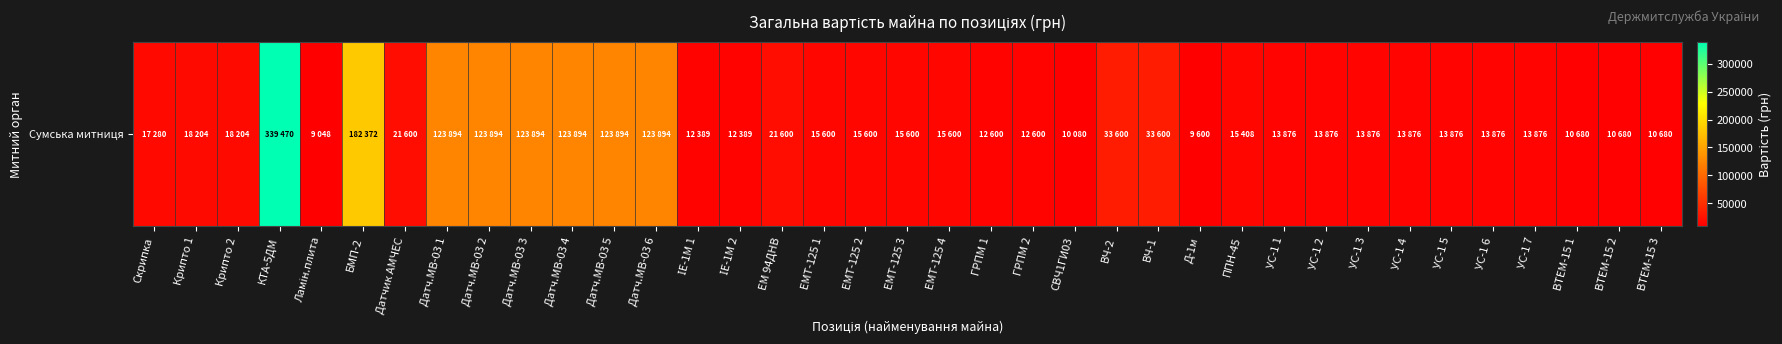

The value at ЕМТ-125 3 is 15600.0. True or false?

True